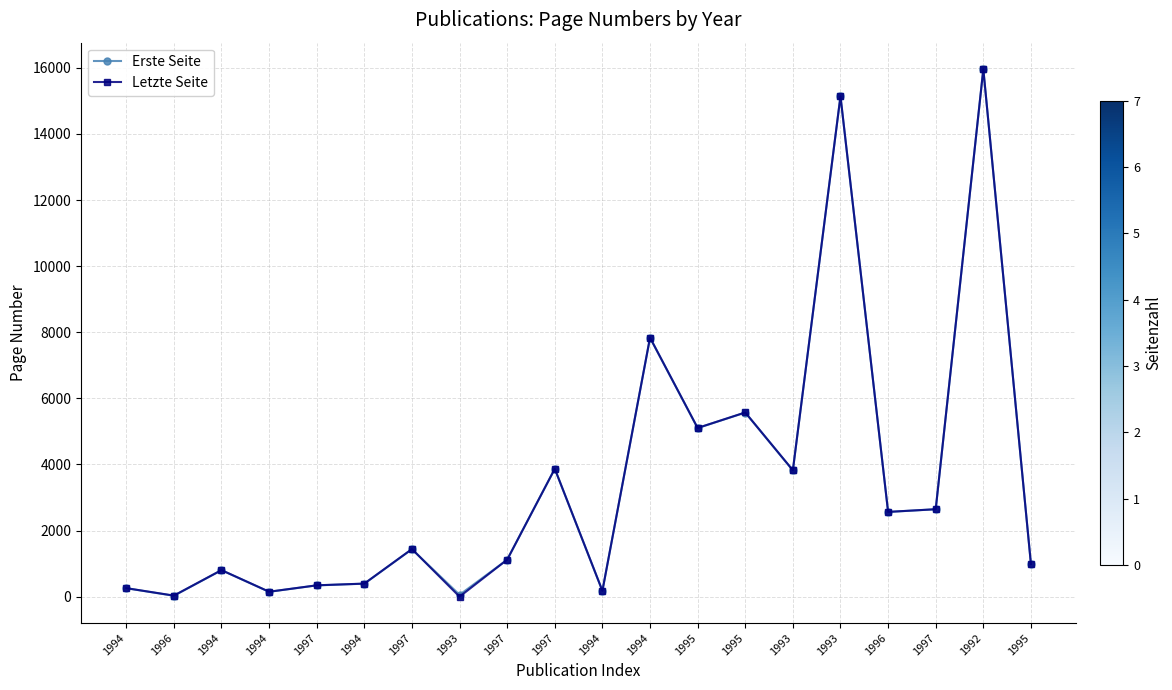

At which category is the sum across all series the highest?

1992